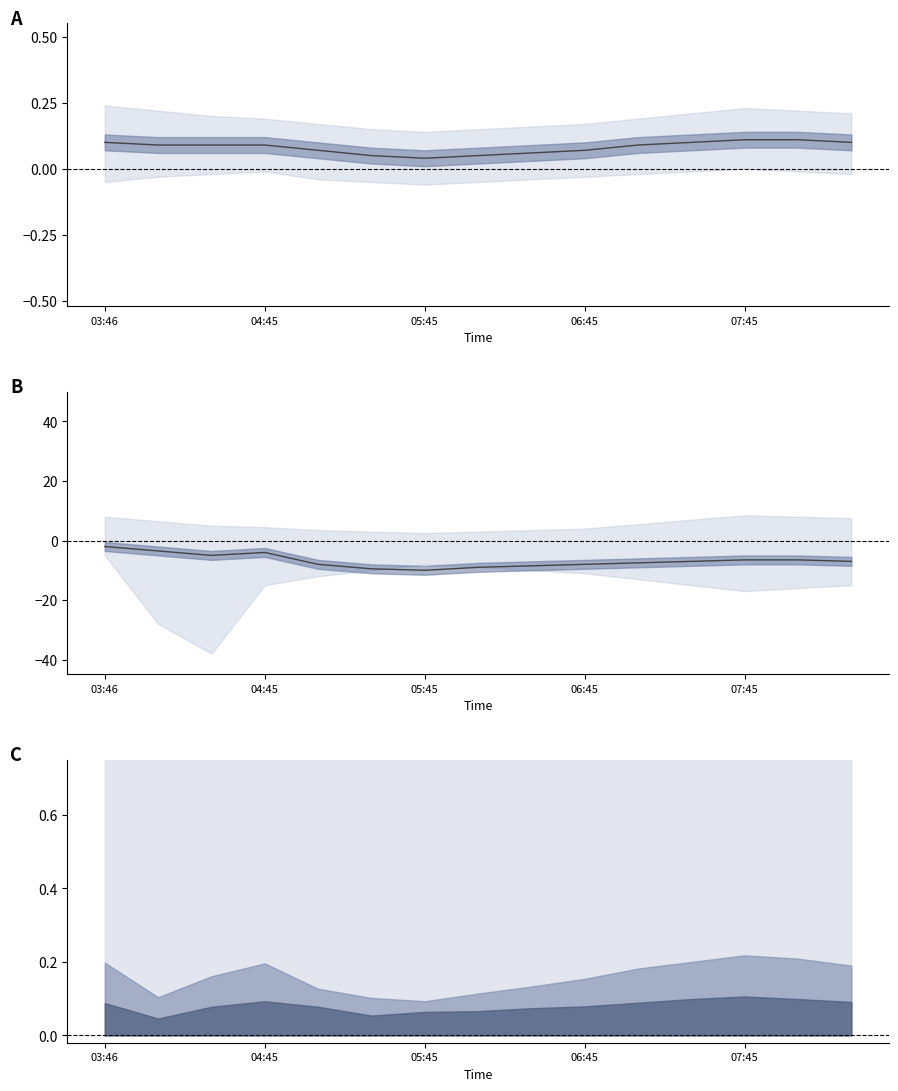

True or false: SDS_P1 norm and SDS_P2 norm cross at least once.

False